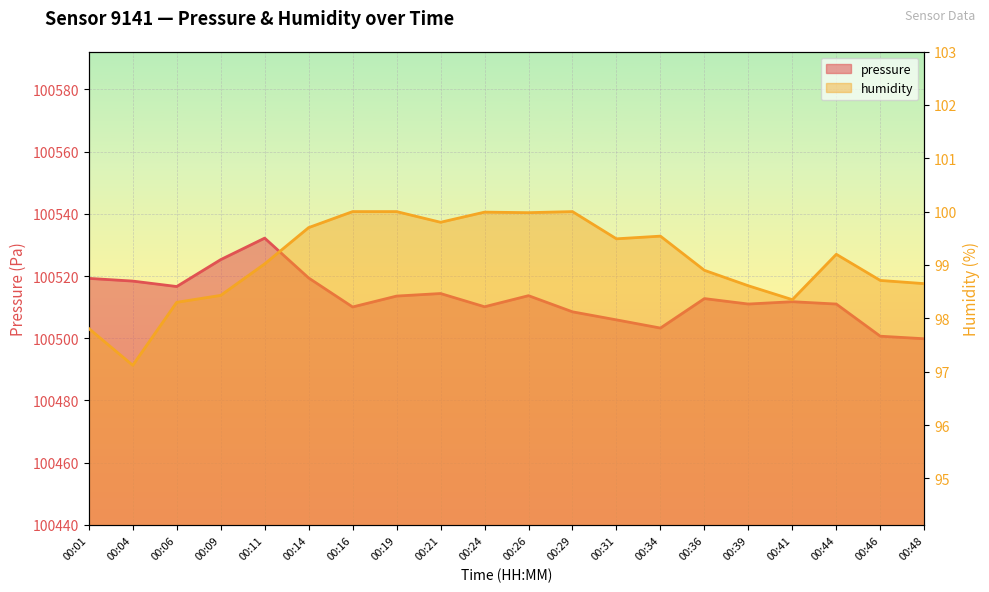

How many interior local peaks does the humidity series have?

4